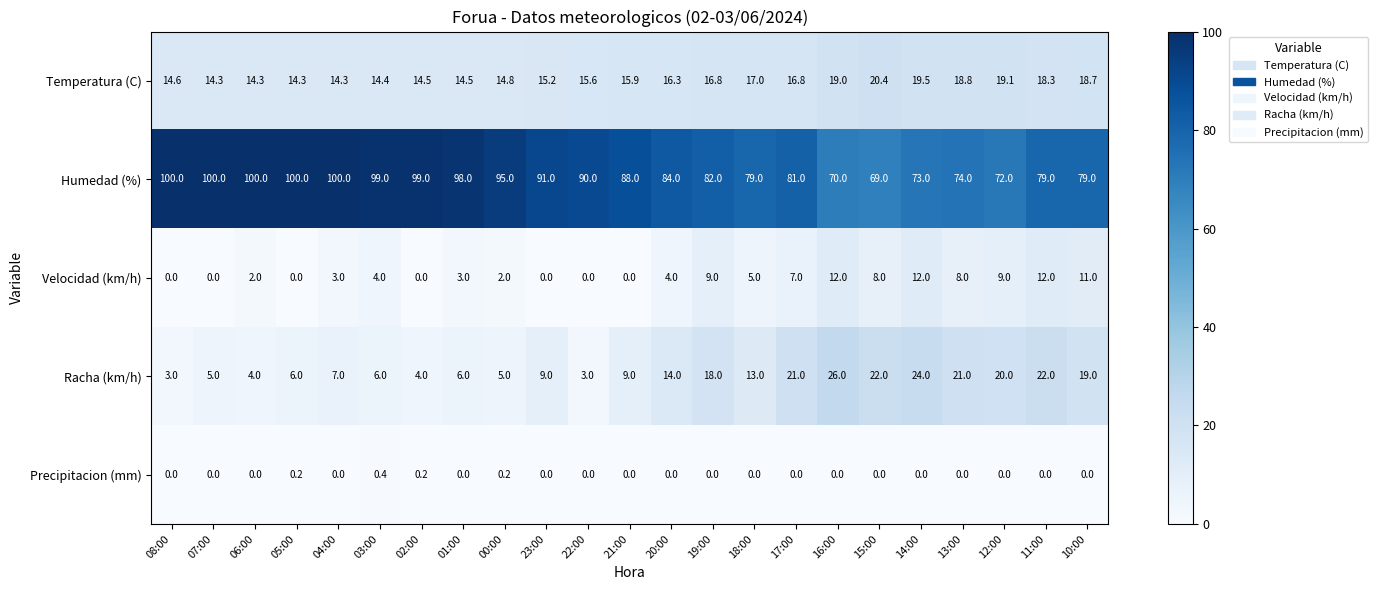

Which series has the widest spread of values?

Humedad (%)